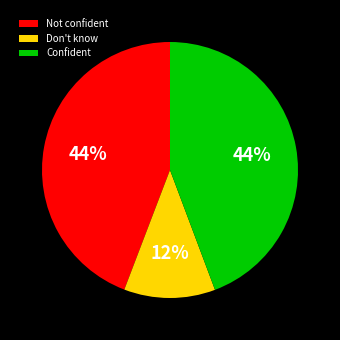

To the nearest percent, what is the combined percentage of Not confident and Confident?

88%